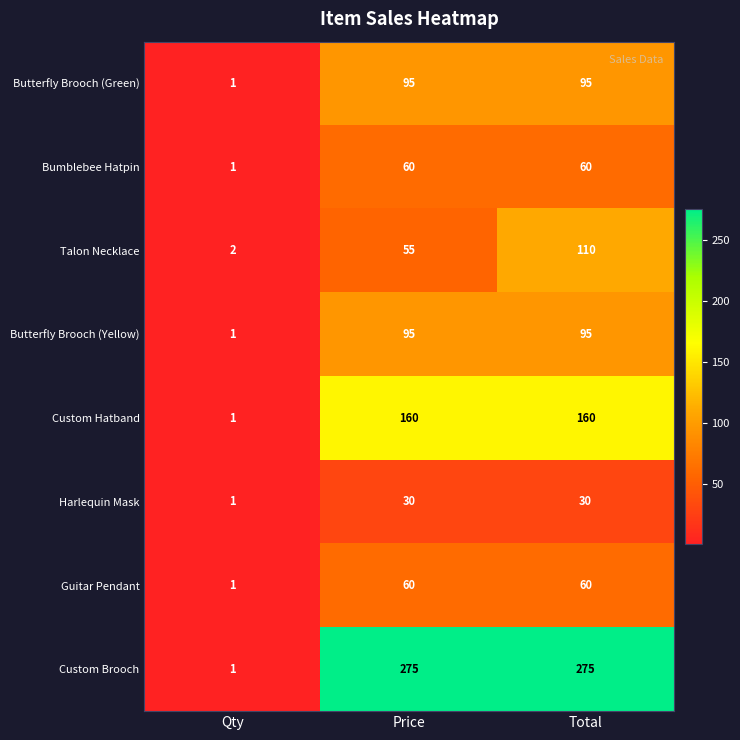

Count the number of data series in this chart.

8